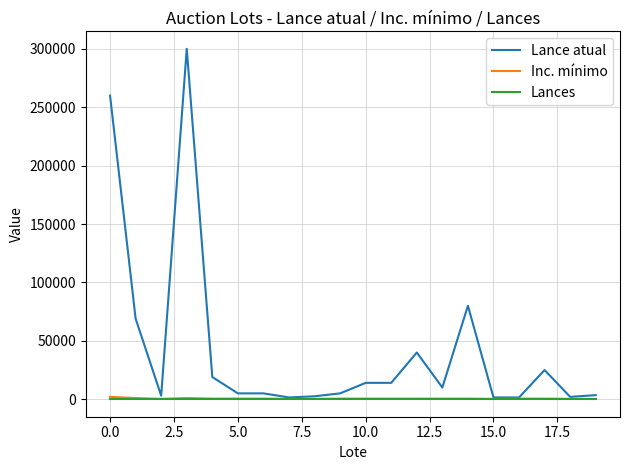

What is the maximum value shown in the chart?

300000